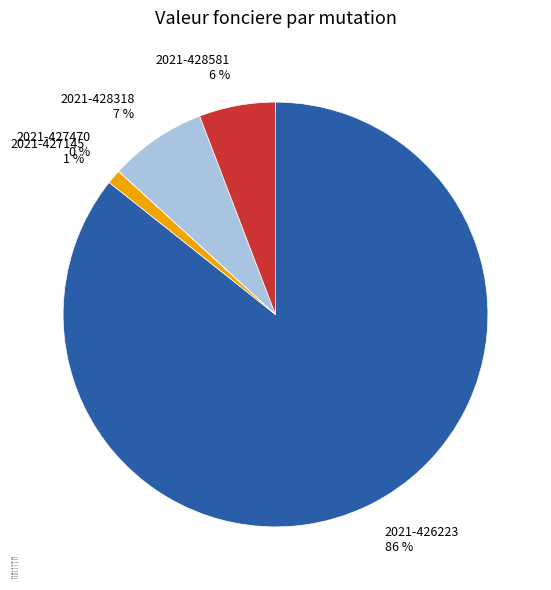

To the nearest percent, what is the average slice percentage?

20%